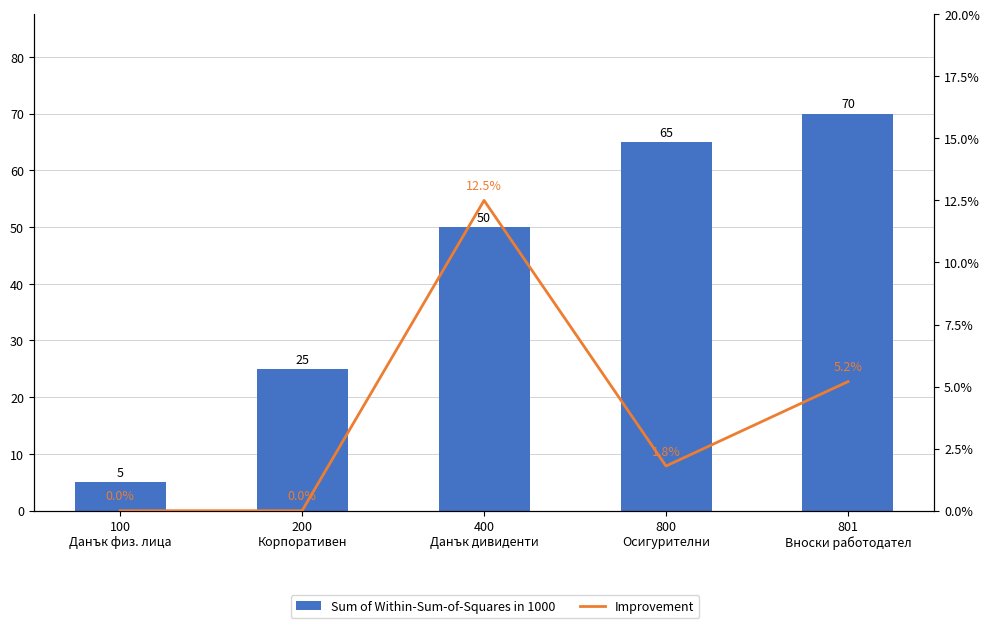

Rank the series by their maximum value, from highest to lowest.

Sum of Within-Sum-of-Squares in 1000, Improvement